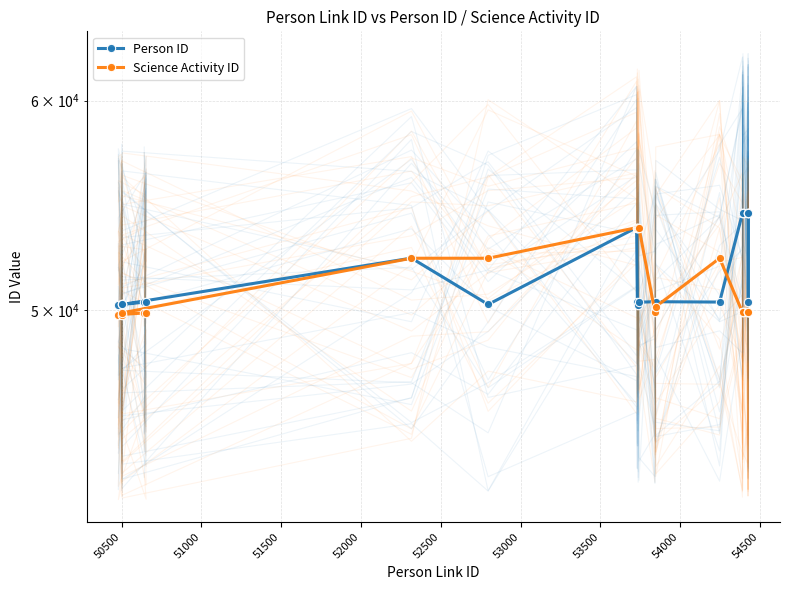

Rank the series by their average value, from lowest to highest.

Science Activity ID, Person ID